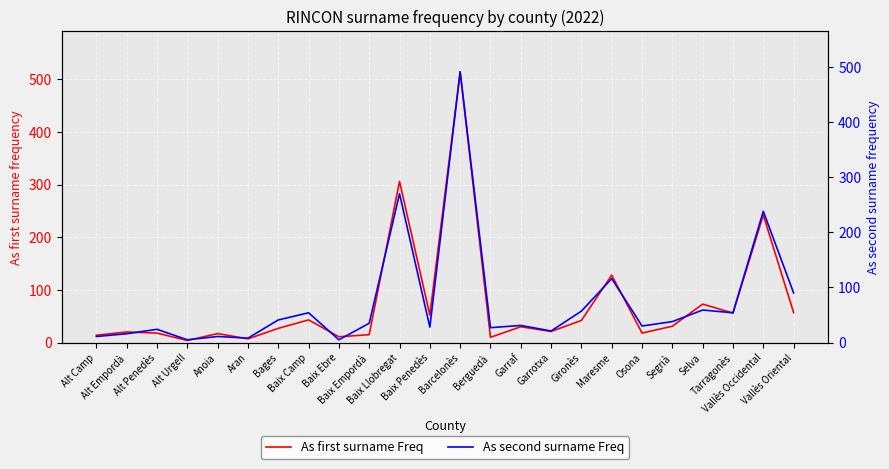

In As first surname Freq, how many points are lower than both neighbors (excluding endpoints)?

8